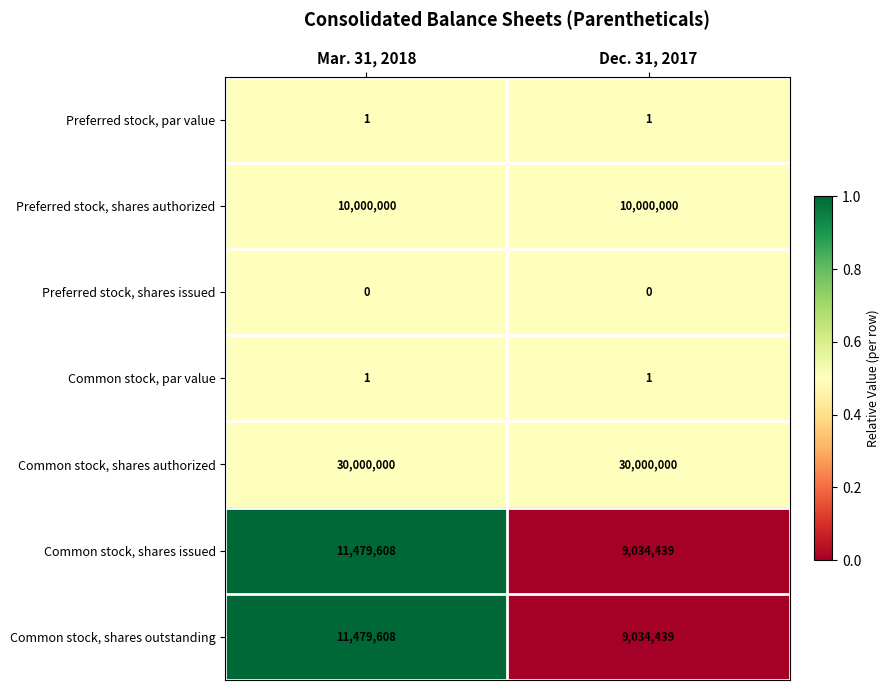

True or false: Common stock, shares authorized has a value of 41148952 at Mar. 31, 2018.

False